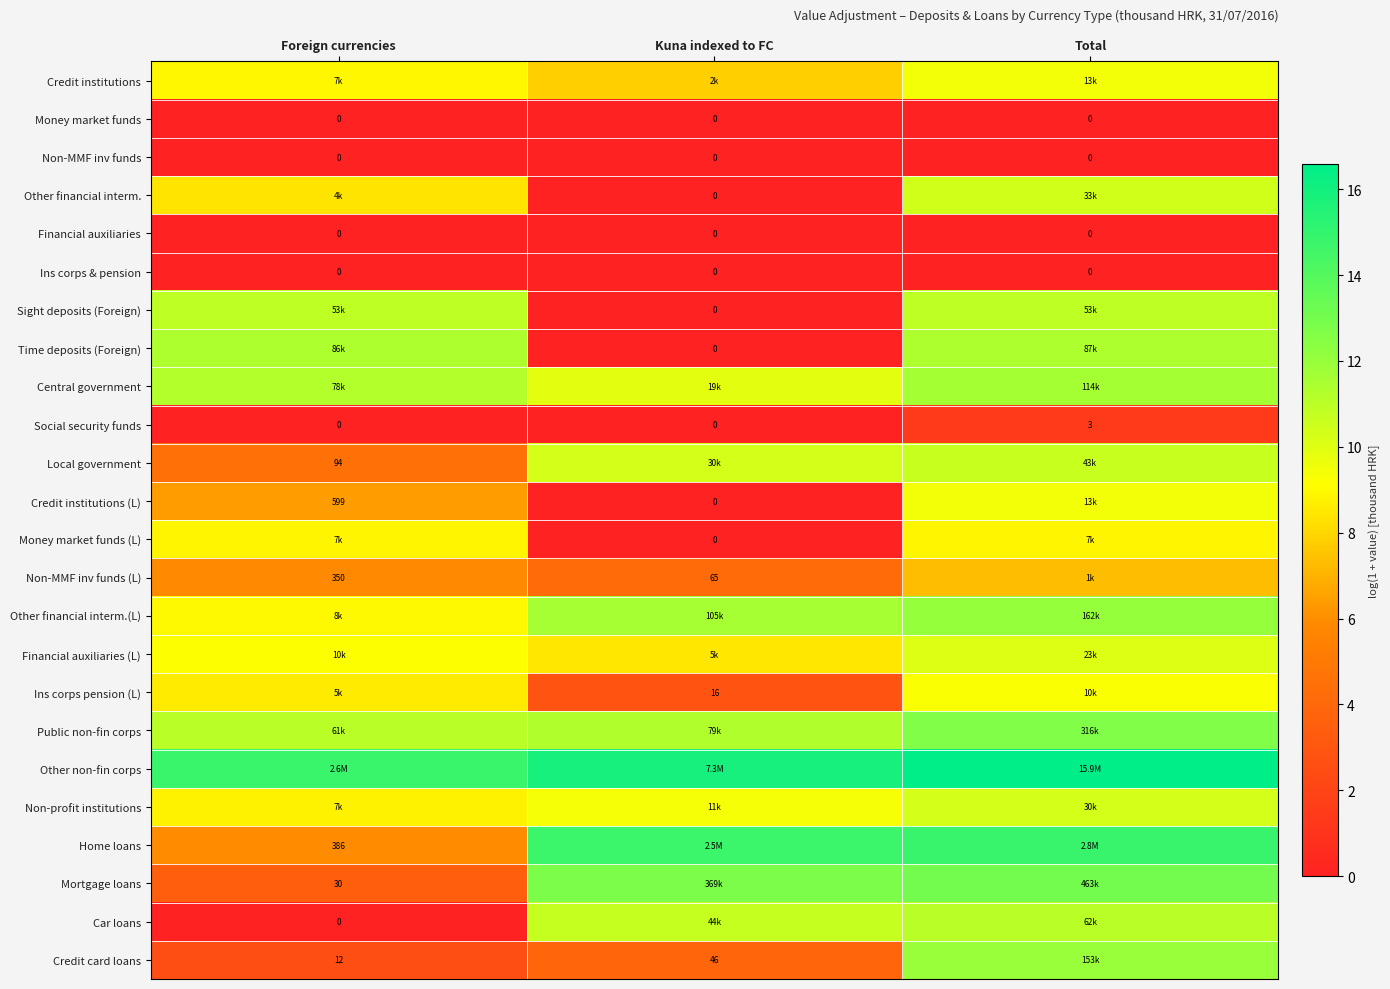

List the series in order of their peak value, lowest first.

Money market funds, Non-MMF inv funds, Financial auxiliaries, Ins corps & pension, Social security funds, Non-MMF inv funds (L), Money market funds (L), Ins corps pension (L), Credit institutions, Credit institutions (L), Financial auxiliaries (L), Non-profit institutions, Other financial interm., Local government, Sight deposits (Foreign), Car loans, Time deposits (Foreign), Central government, Credit card loans, Other financial interm.(L), Public non-fin corps, Mortgage loans, Home loans, Other non-fin corps